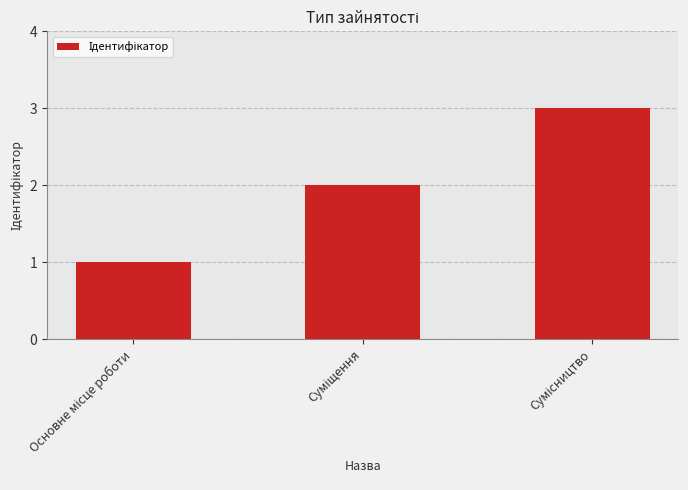

What is the greatest value displayed?

3